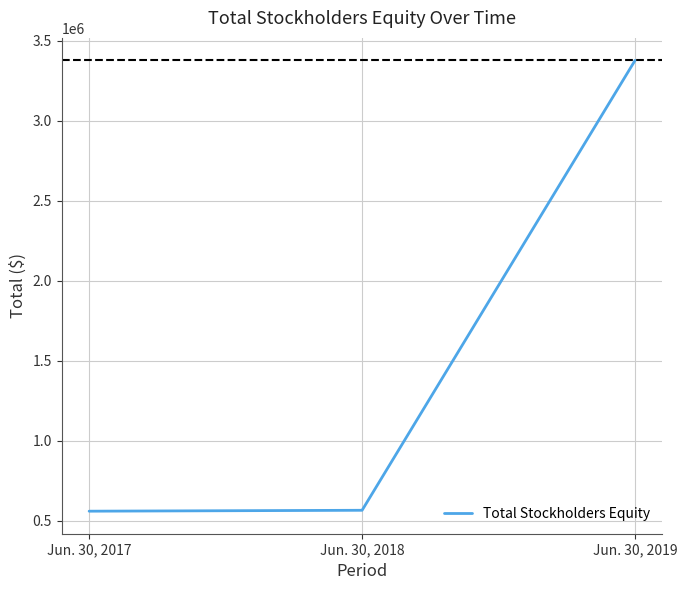

How many lines are shown in the chart?

1